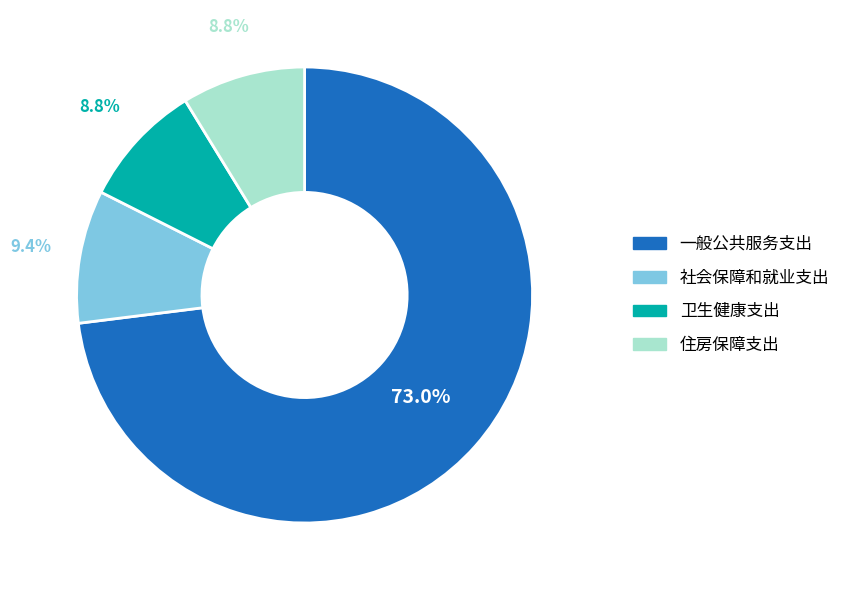

To the nearest percent, what is the difference between the largest and smallest slice percentages?

64%